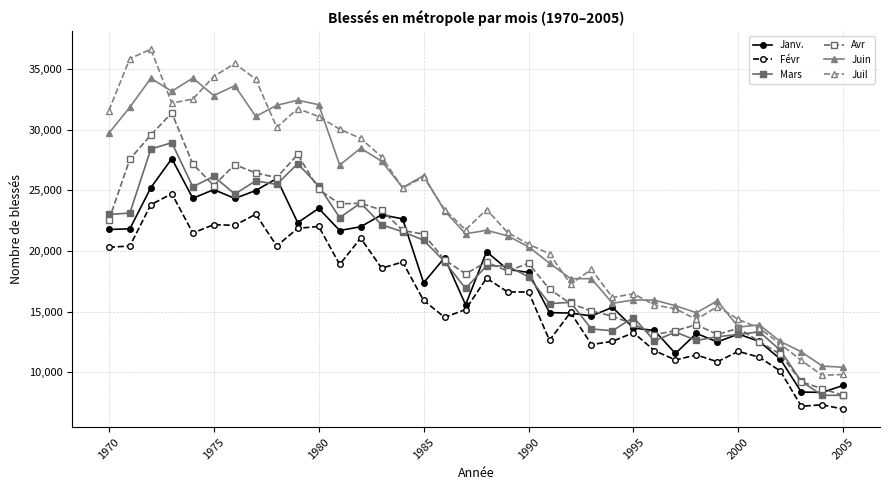

In Avr, how many points are higher than both neighbors (excluding endpoints)?

8